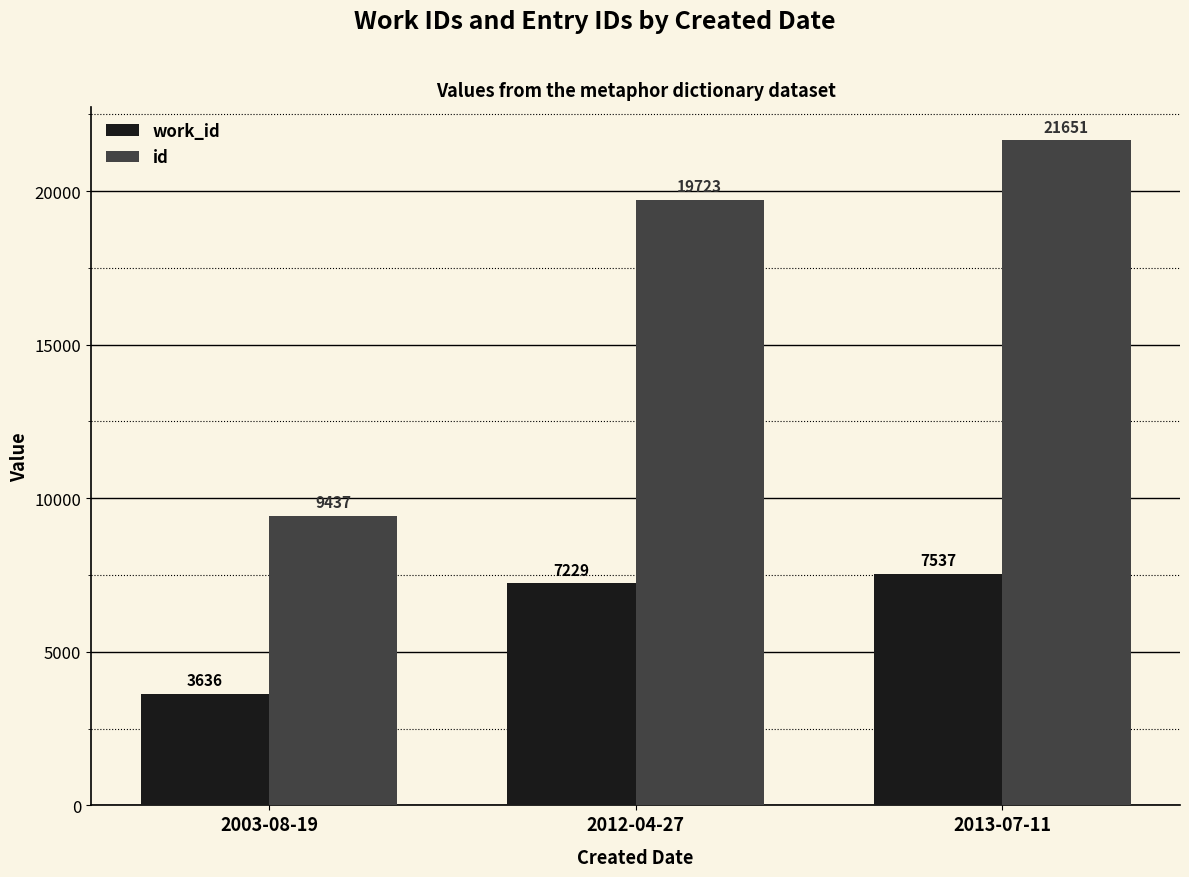

At how many categories does at least one series exceed 16924?

2